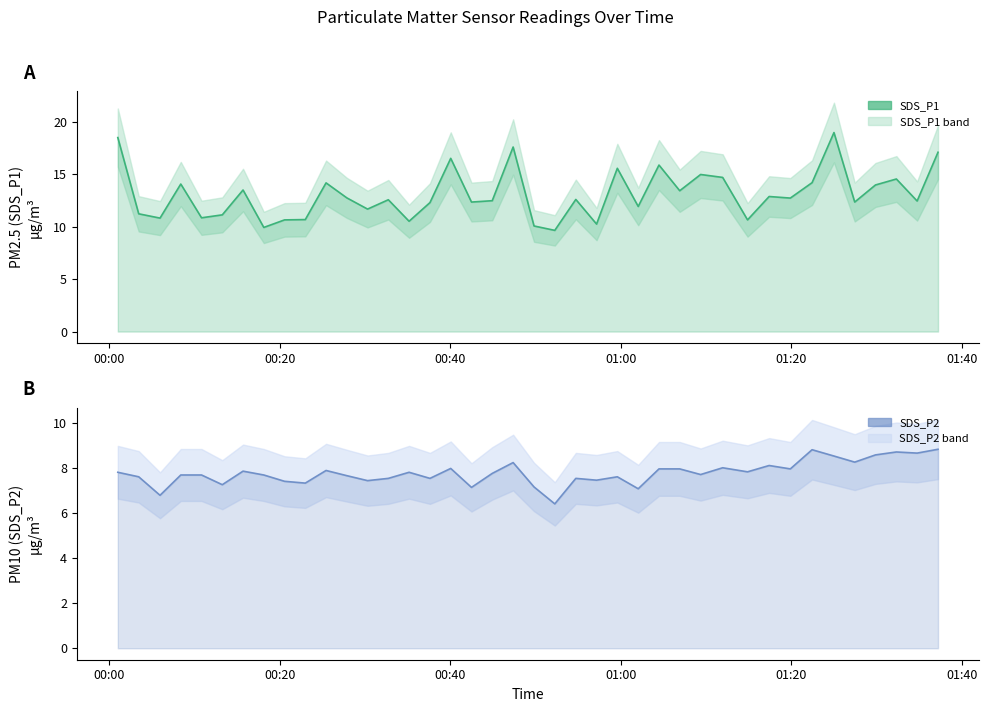

Reading left to right, transcribe all the data shown in this chart.

SDS_P1 (center): 18.5	11.2	10.8	14.1	10.8	11.1	13.5	9.9	10.7	10.7	14.2	12.8	11.7	12.6	10.5	12.3	16.5	12.3	12.5	17.6	10.1	9.7	12.6	10.2	15.6	11.9	15.9	13.4	15.0	14.7	10.7	12.9	12.7	14.2	19.0	12.3	14.0	14.6	12.4	17.1
SDS_P2 (center): 7.8	7.6	6.8	7.7	7.7	7.2	7.8	7.7	7.4	7.3	7.9	7.7	7.4	7.5	7.8	7.5	8.0	7.1	7.8	8.2	7.2	6.4	7.5	7.5	7.6	7.1	8.0	8.0	7.7	8.0	7.8	8.1	8.0	8.8	8.5	8.2	8.6	8.7	8.7	8.8